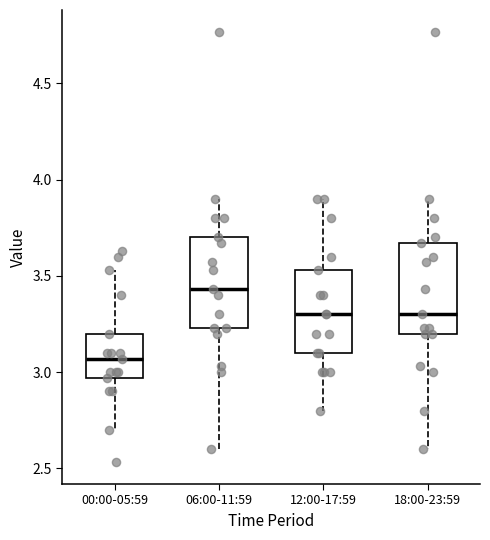

Reading left to right, read every box against the y-axis: the position of its median line, the range the box covers, and the ends of its whiskers. The values are not printed on the chart, so give them approximately, as read against the axis.

00:00-05:59: median 3.05, box 2.95 to 3.20, whiskers 2.70 to 3.55
06:00-11:59: median 3.45, box 3.25 to 3.70, whiskers 2.60 to 3.90
12:00-17:59: median 3.30, box 3.10 to 3.55, whiskers 2.80 to 3.90
18:00-23:59: median 3.30, box 3.20 to 3.65, whiskers 2.60 to 3.90